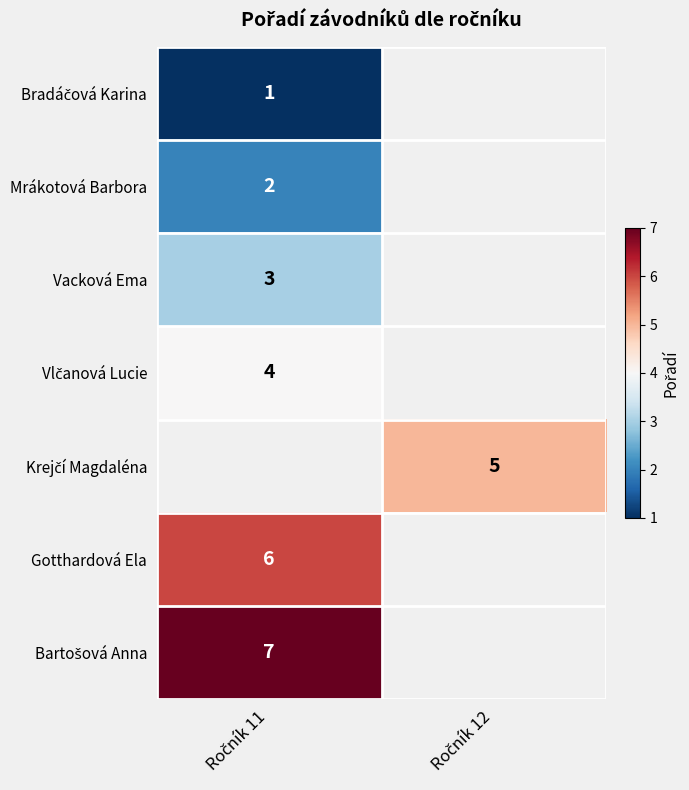

The Mrákotová Barbora series shows 3.0 at Ročník 11. True or false?

False